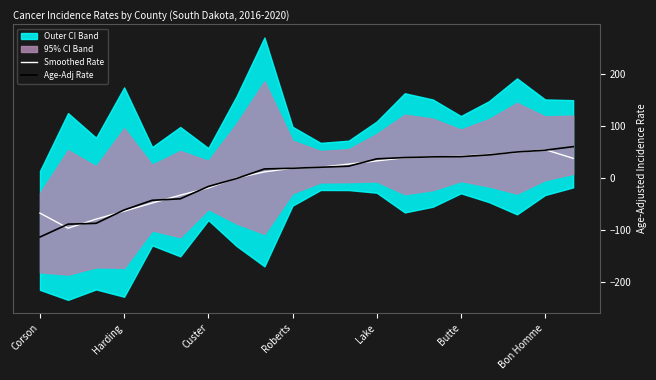

What is the minimum value for Smoothed Rate?

-96.1